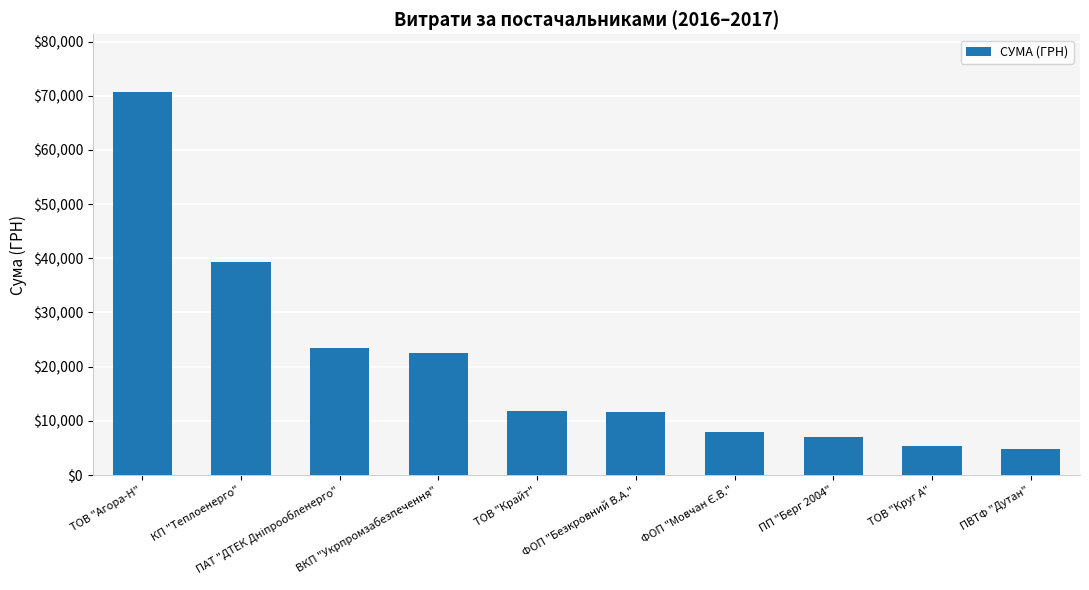

What is the value of the 7th bar from the left?

7922.3